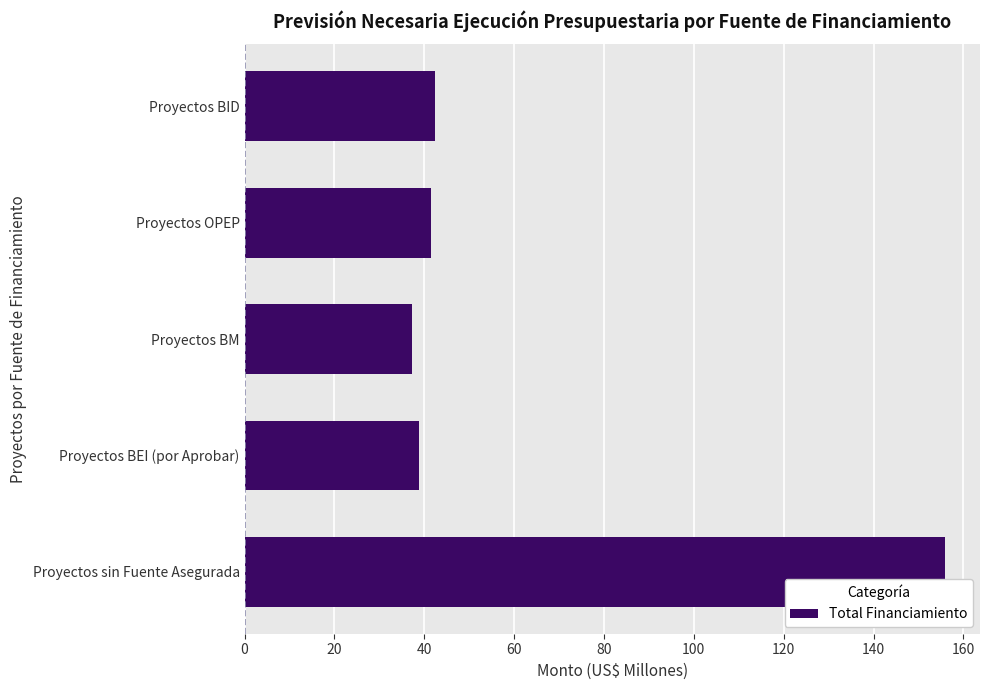

What is the average value?

63.2